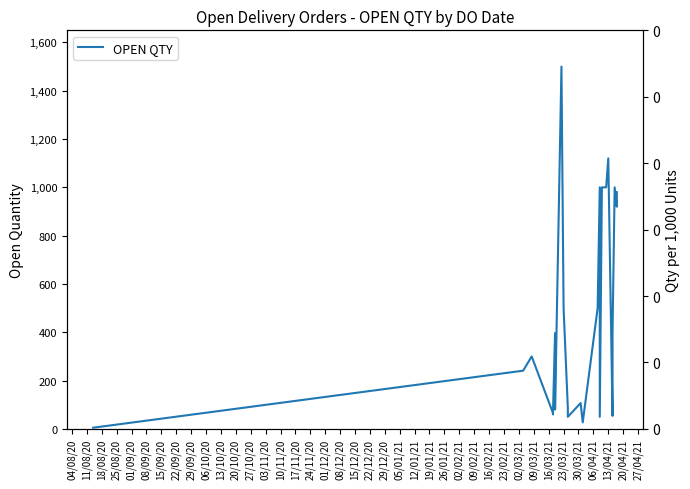

True or false: the data has more than 1 interior local peaks.

True